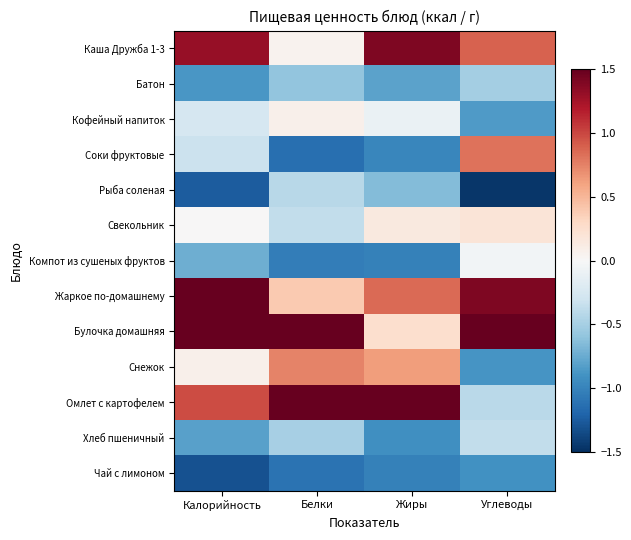

What is the difference between the highest and lowest values at Жиры?

3.2